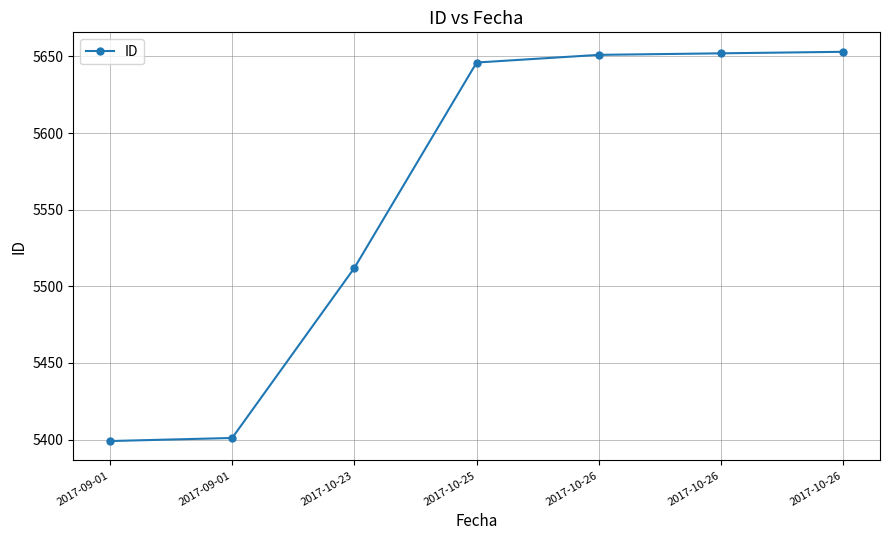

Rank the categories by value from lowest to highest.

2017-09-01, 2017-09-01, 2017-10-23, 2017-10-25, 2017-10-26, 2017-10-26, 2017-10-26